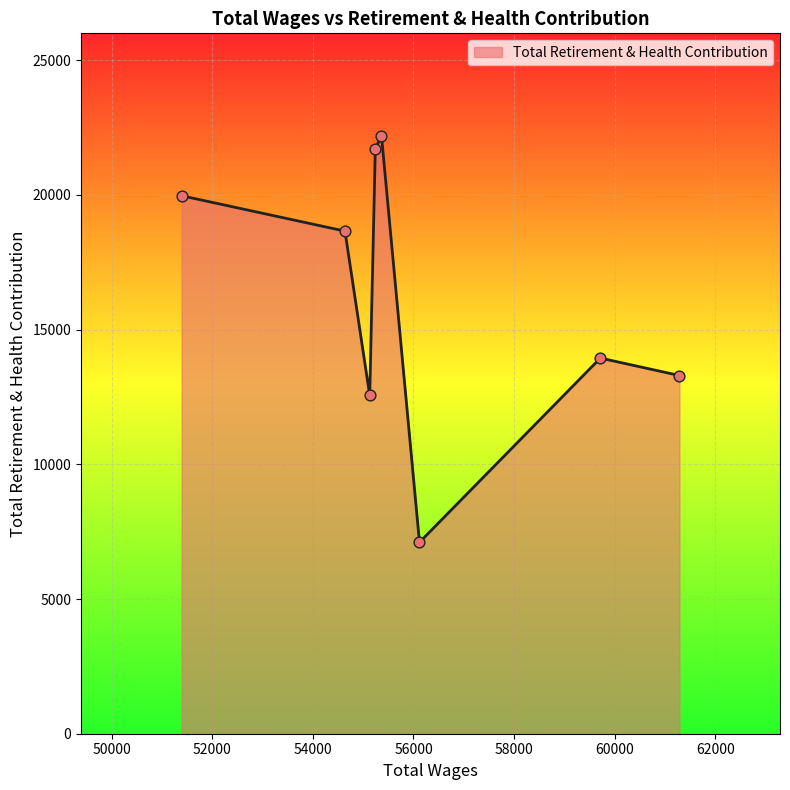

What is the maximum value shown in the chart?

22195